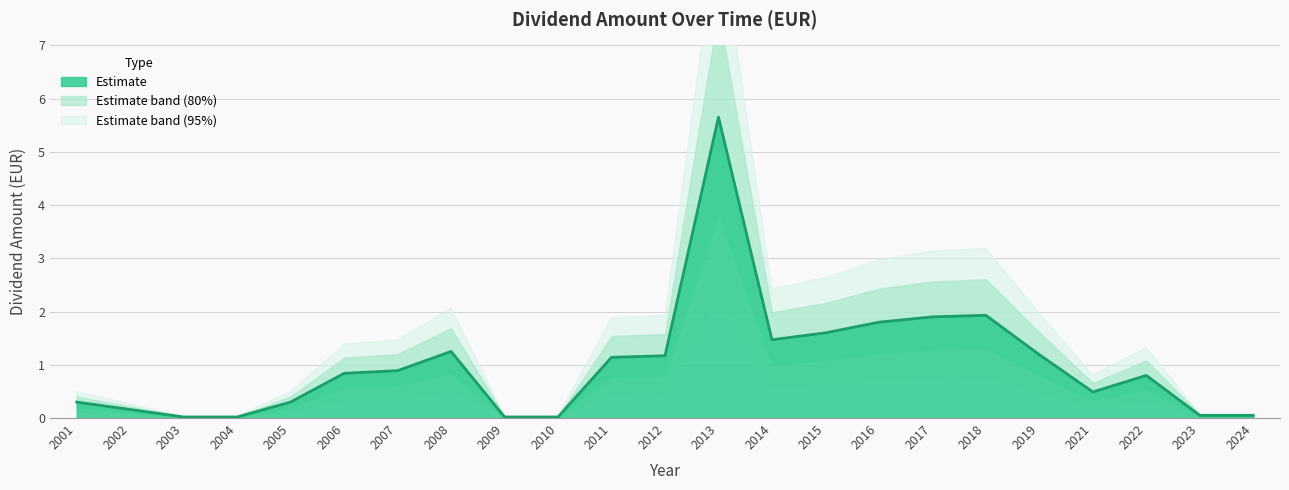

List the labels in order of value, largest first.

2013, 2018, 2017, 2016, 2015, 2014, 2008, 2019, 2012, 2011, 2007, 2006, 2022, 2021, 2001, 2005, 2002, 2023, 2024, 2003, 2004, 2009, 2010